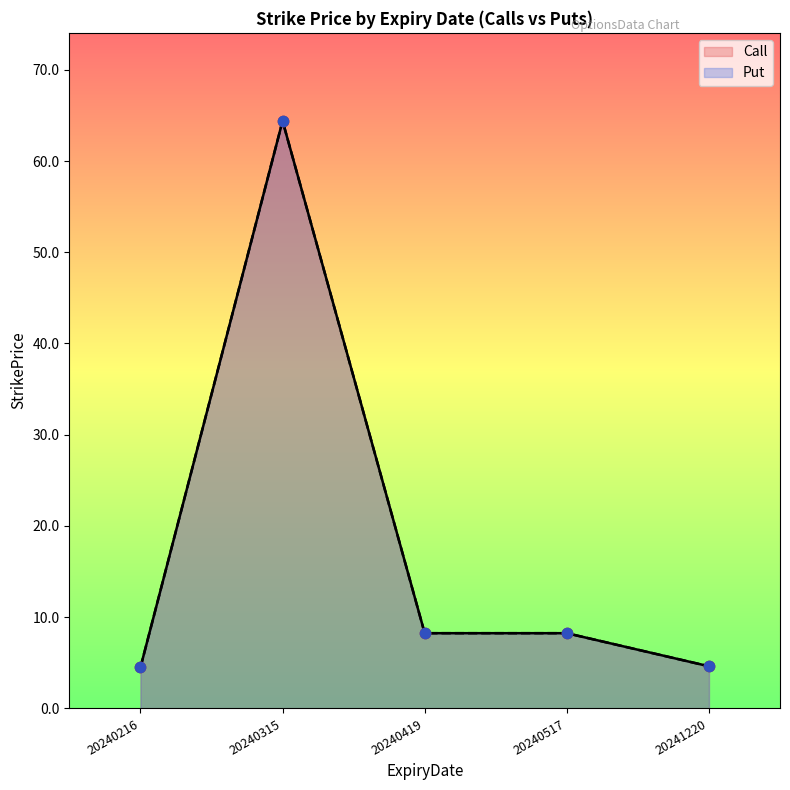

Is the value of Put at 20240315 greater than the value of Call at 20240517?

Yes